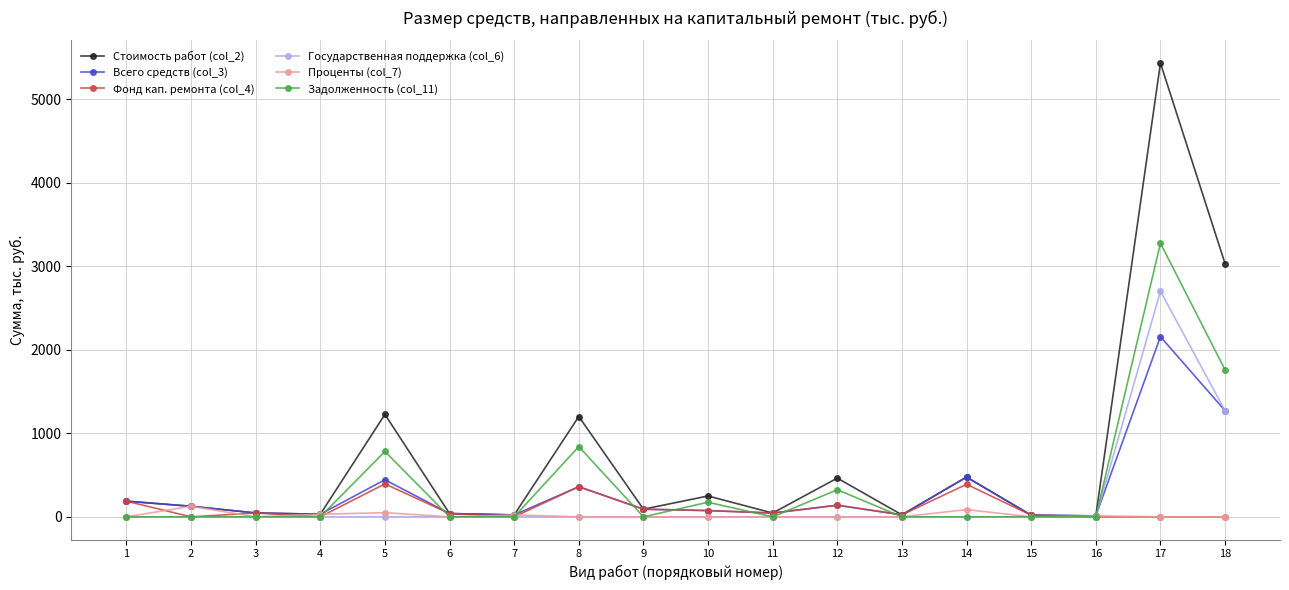

True or false: Стоимость работ (col_2) has more than 2 points higher than both neighbors.

True